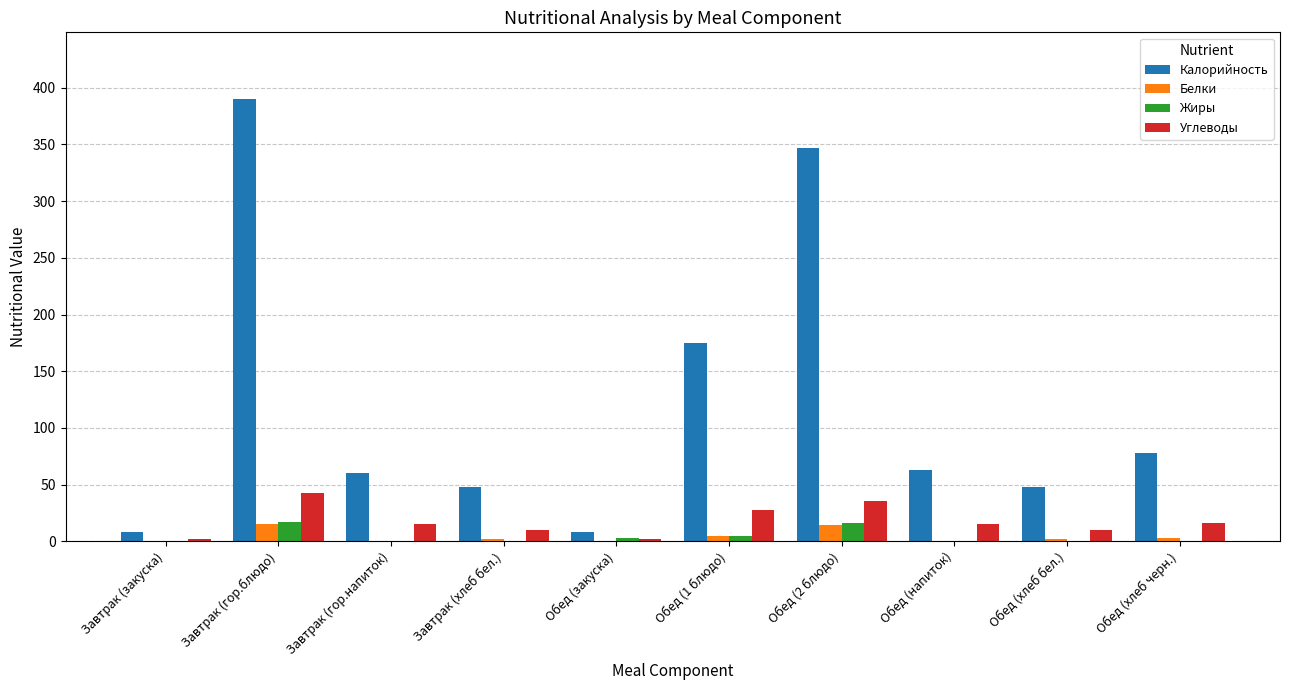

Between Обед (1 блюдо) and Обед (напиток), which series saw the biggest shift?

Калорийность